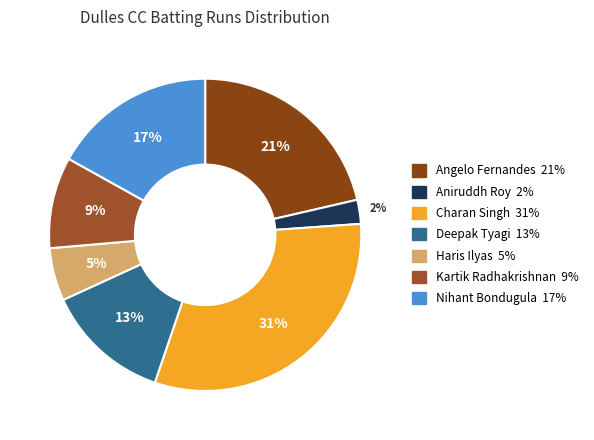

The Kartik Radhakrishnan slice represents 1% of the pie. True or false?

False